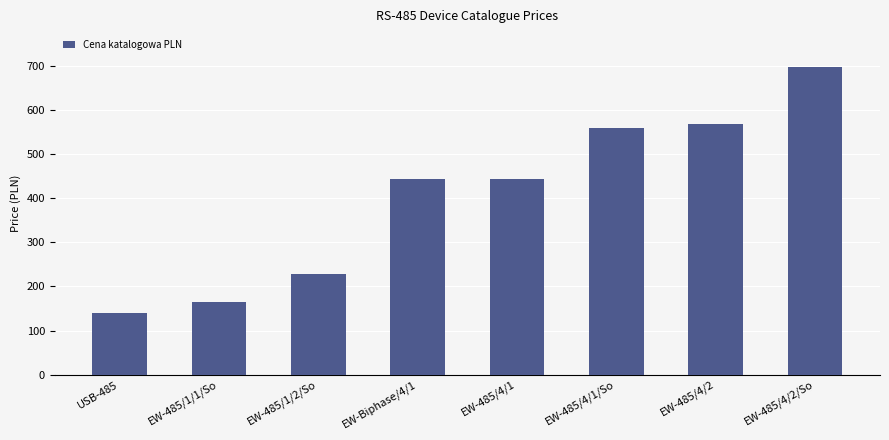

Read the value at EW-485/4/2/So.

699